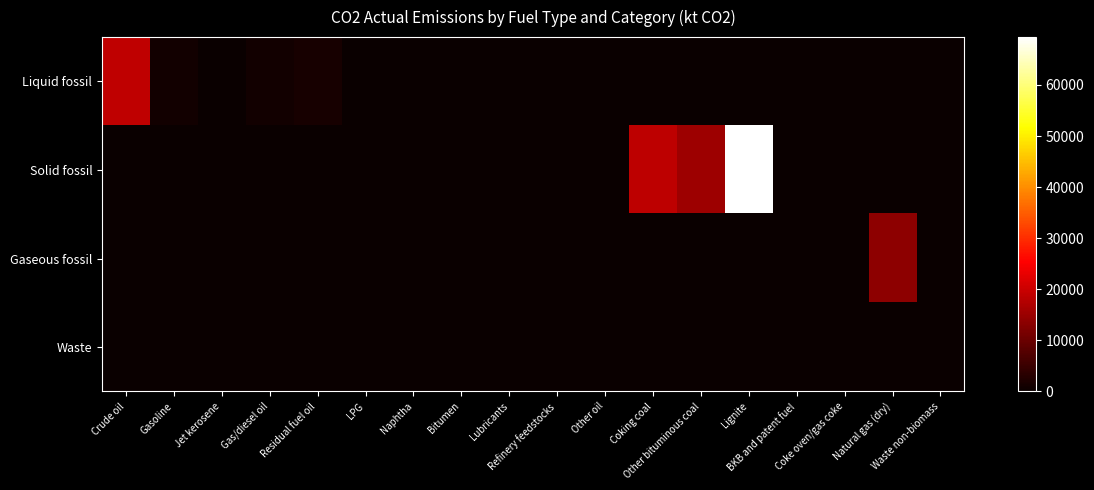

Which category has the lowest value across all series?

Jet kerosene